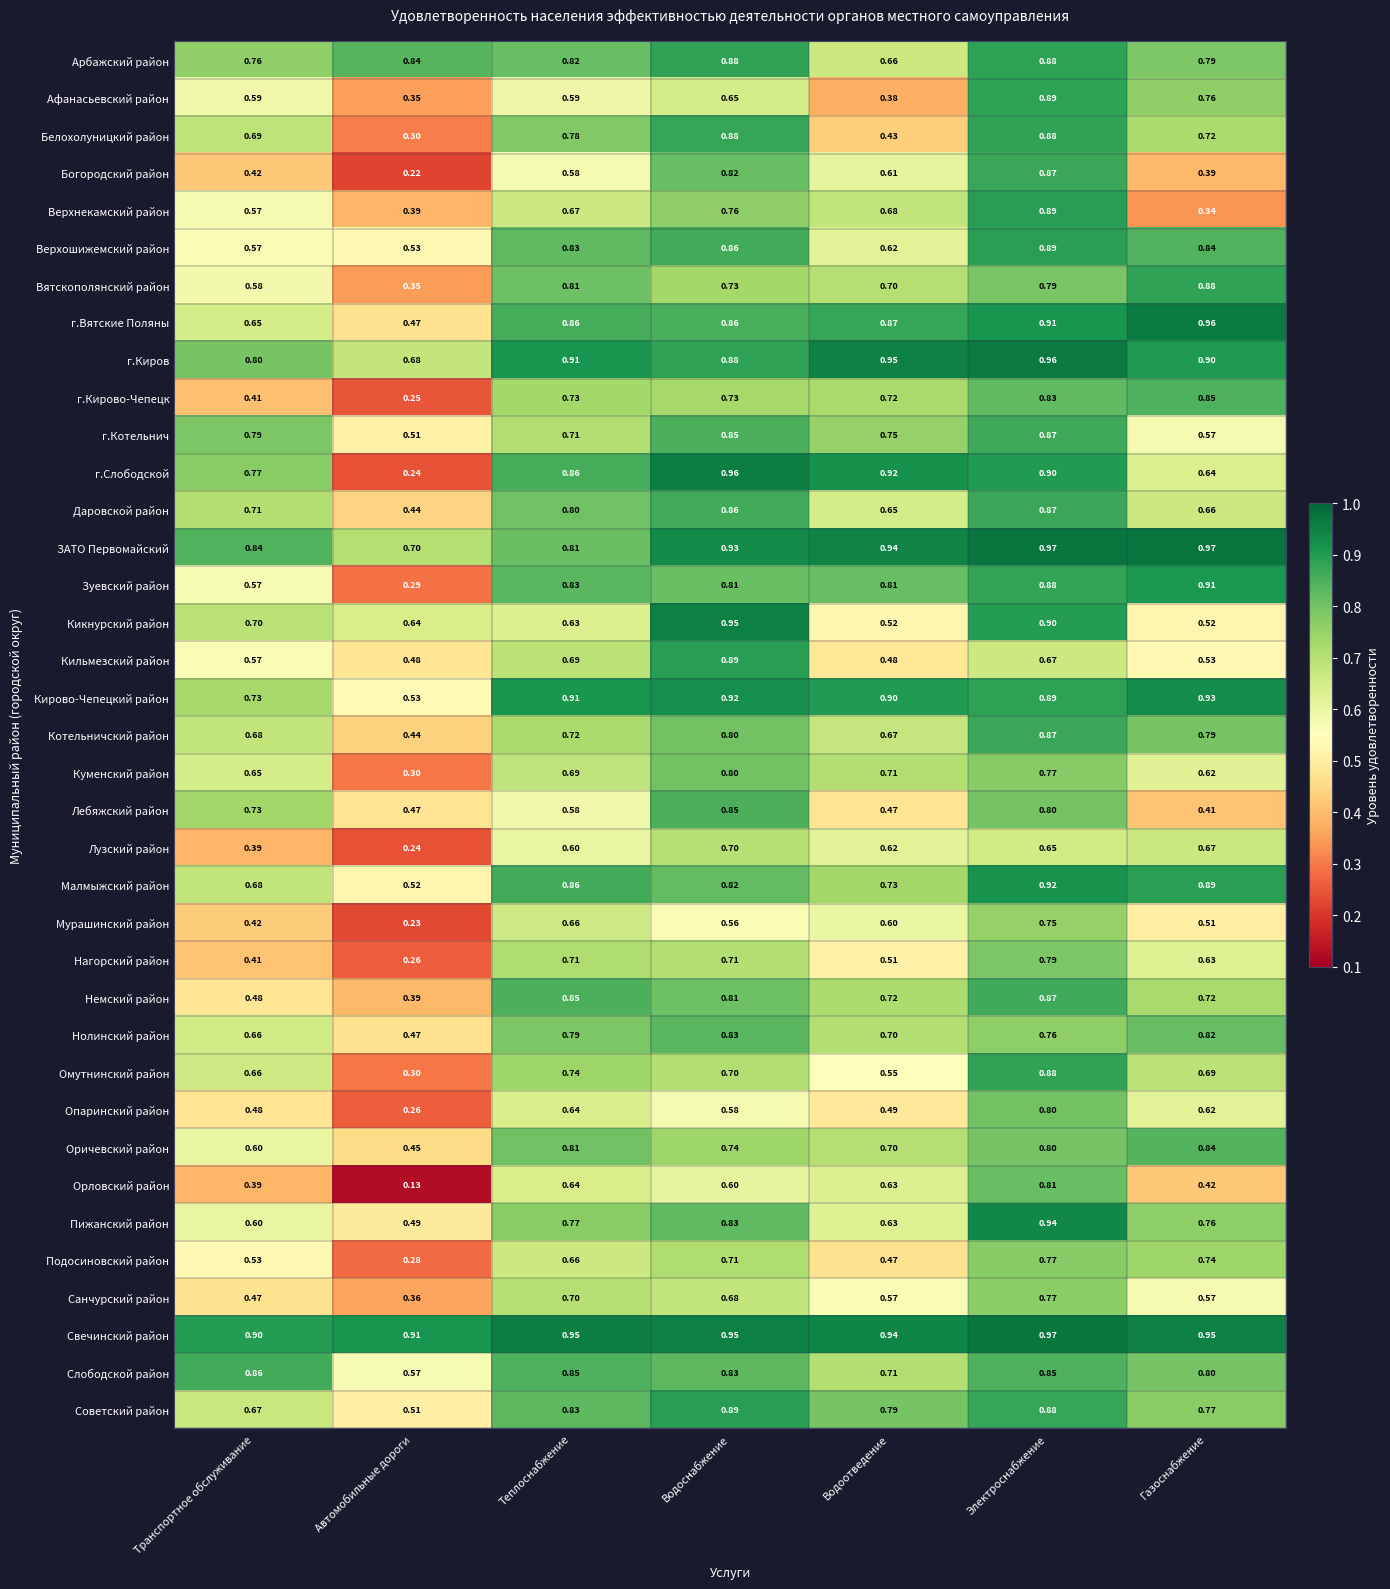

Which series has the largest total across all categories?

Свечинский район